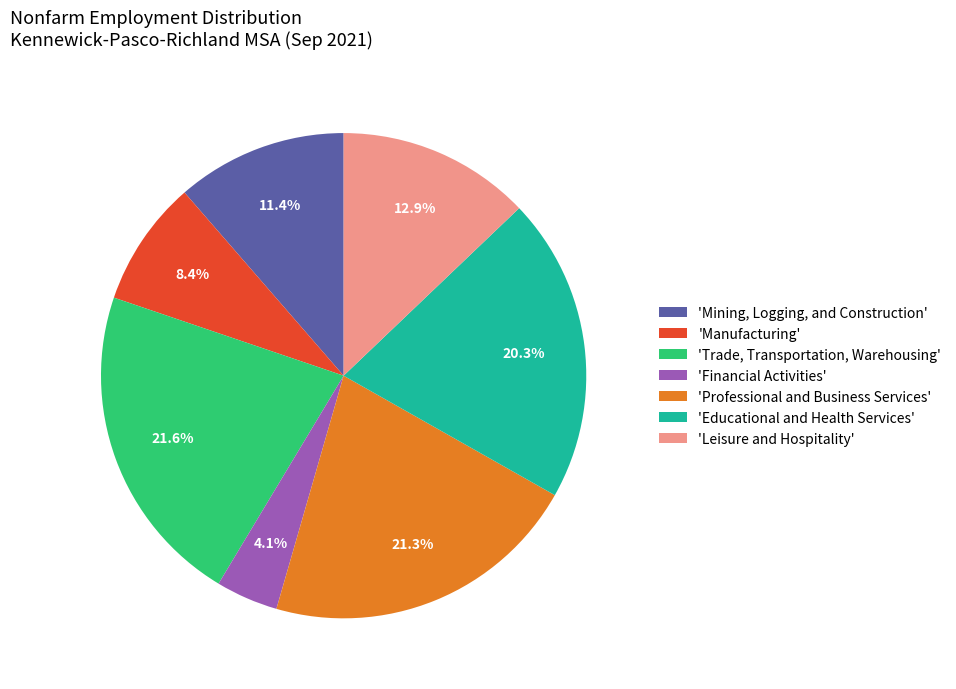

Which category has the smallest portion of the pie?

'Financial Activities'